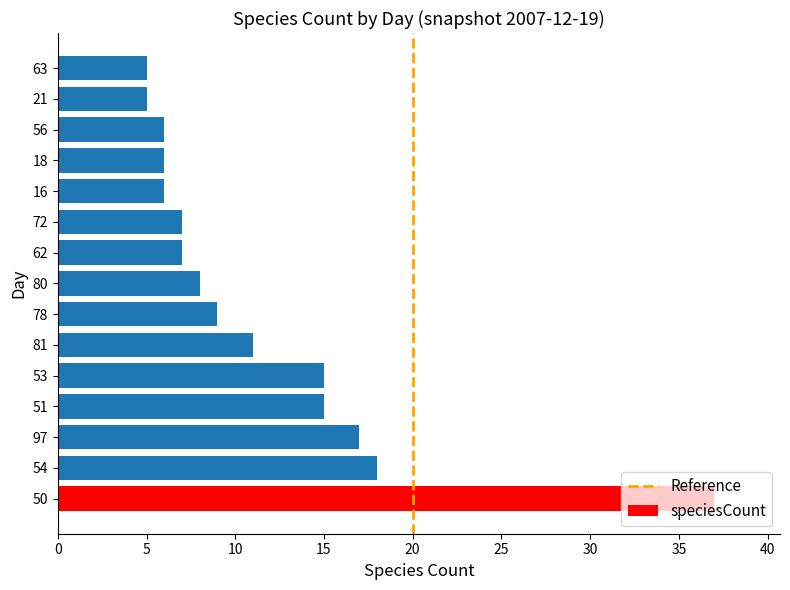

What is the maximum value shown in the chart?

37